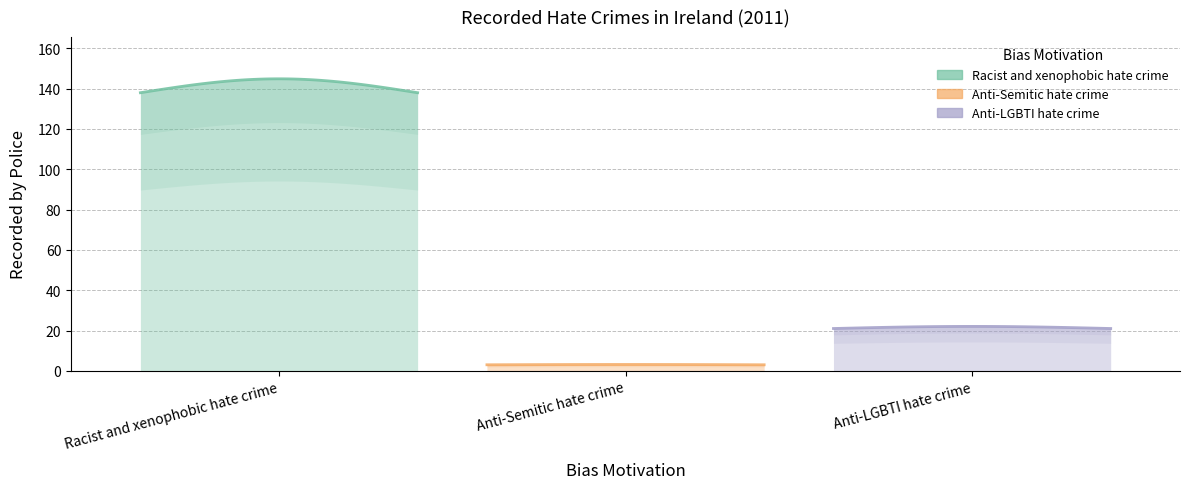

What is the value of the 1st point from the left?

138